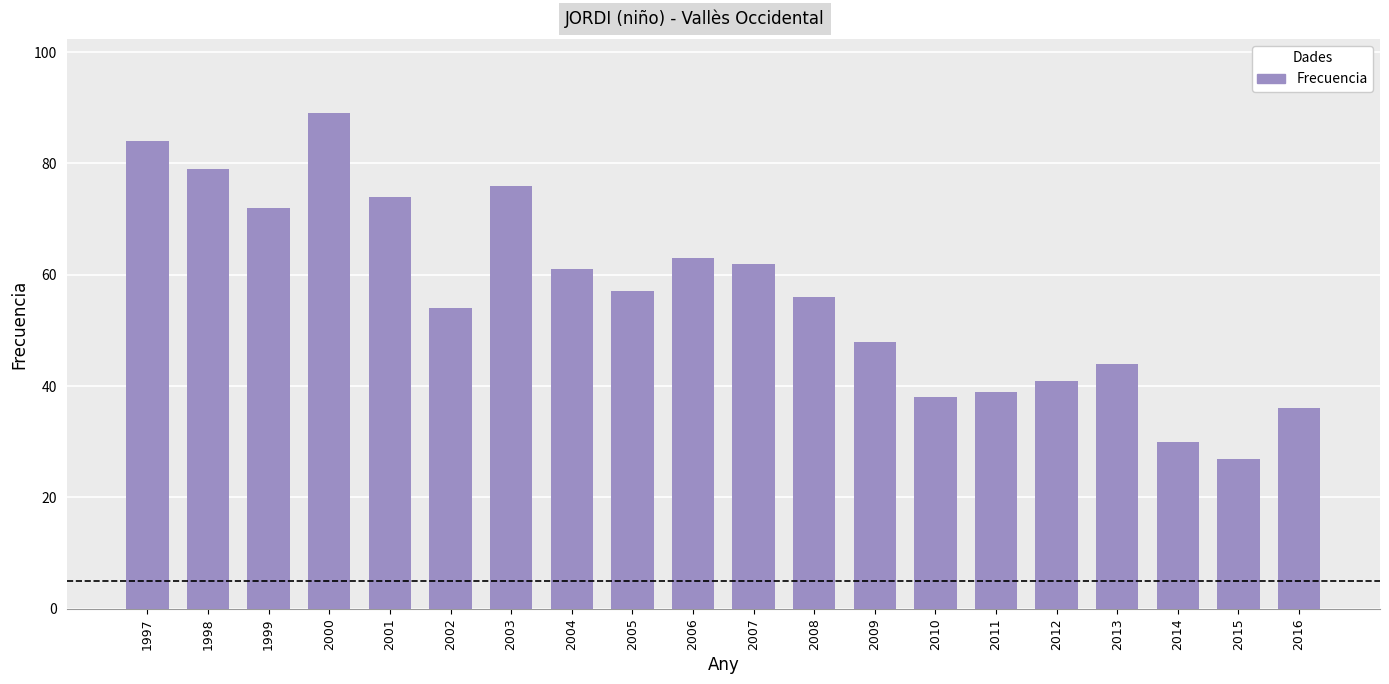

What is the change in value from 2008 to 2009?

-8